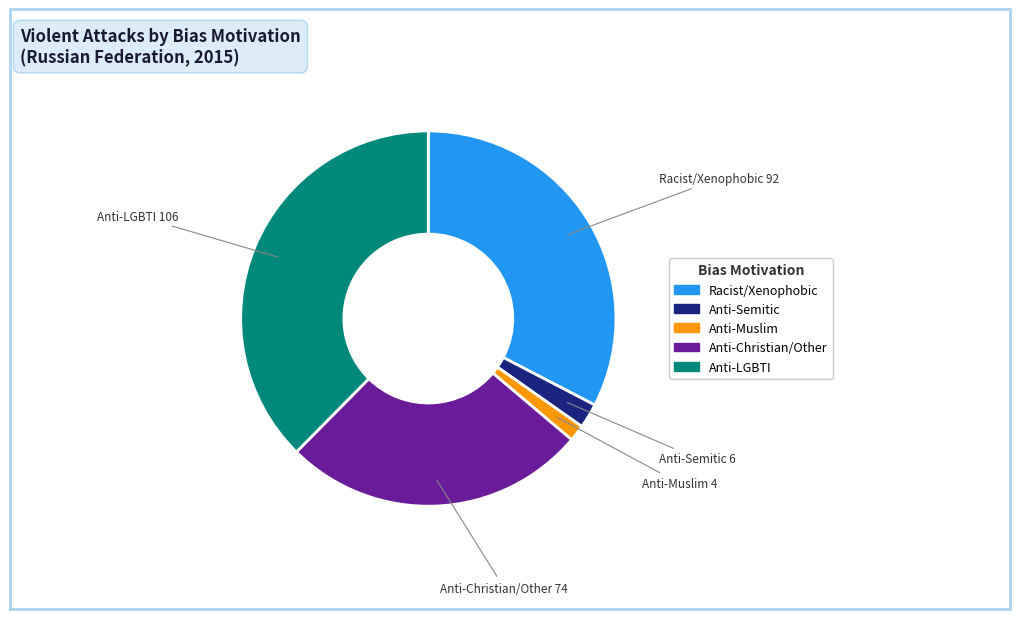

Does any single category account for the majority?

No